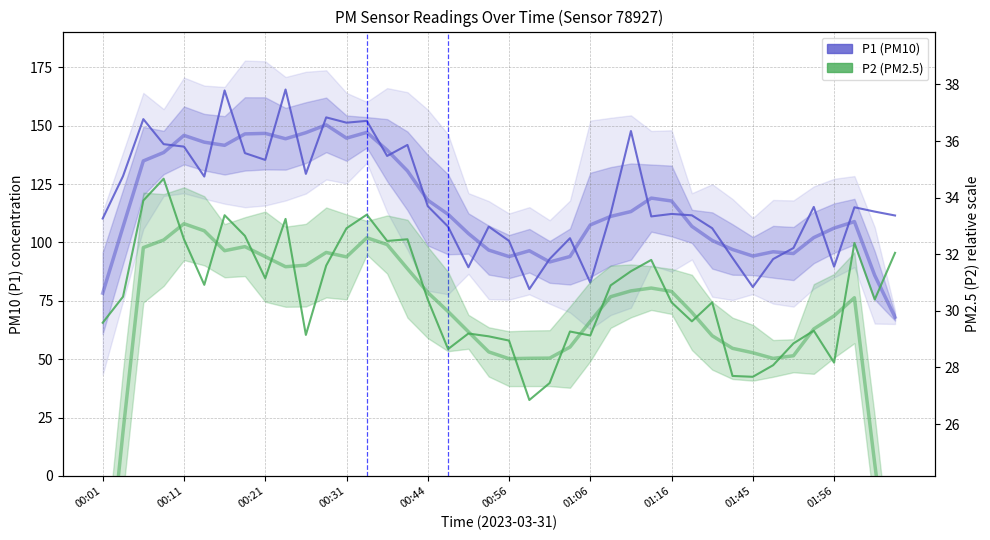

What is the difference between the P1 (PM10) values at 00:21 and 26?

5.1